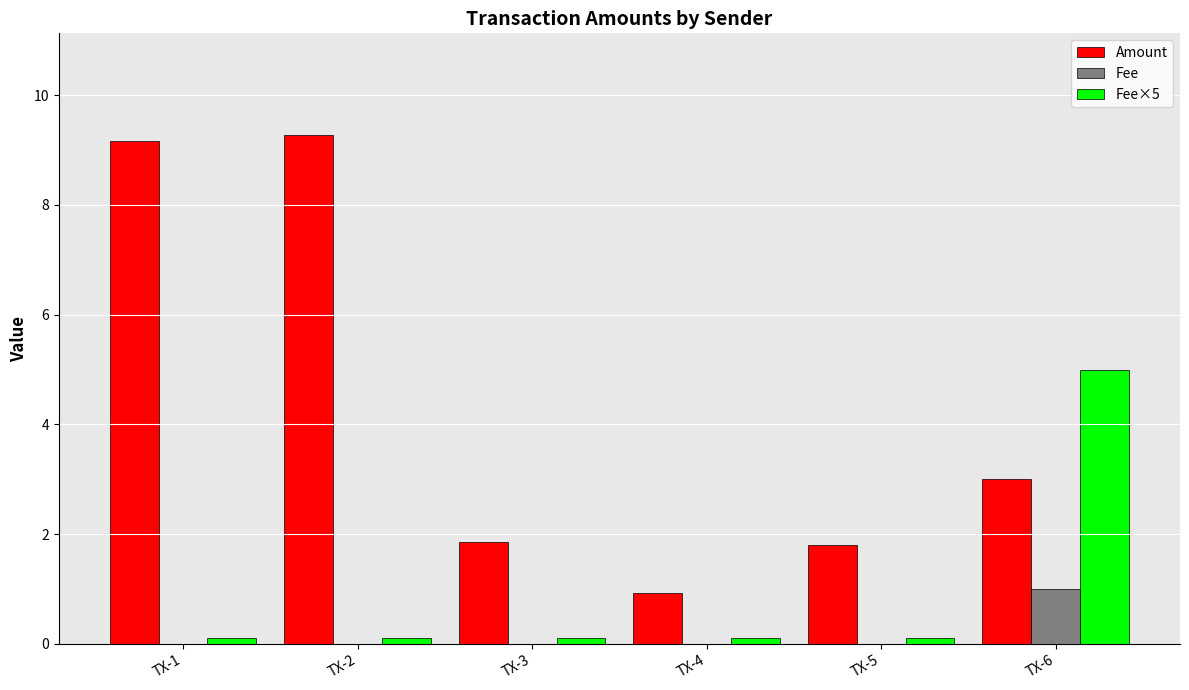

True or false: Fee has a value of 0.0 at TX-1.

True